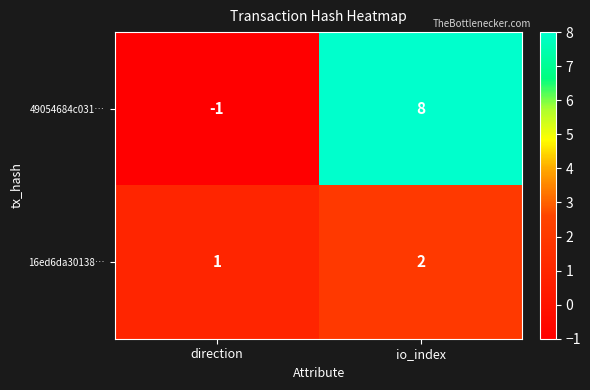

What is the greatest value displayed?

8